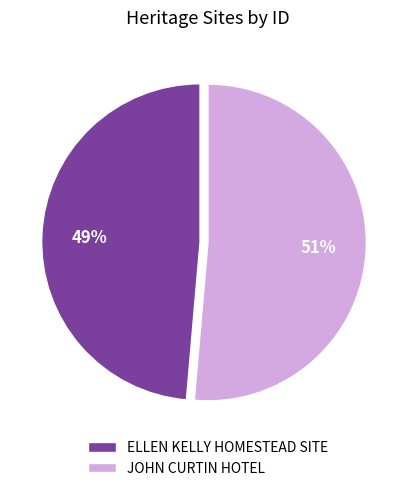

Combined, do ELLEN KELLY HOMESTEAD SITE and JOHN CURTIN HOTEL account for over 50%?

Yes